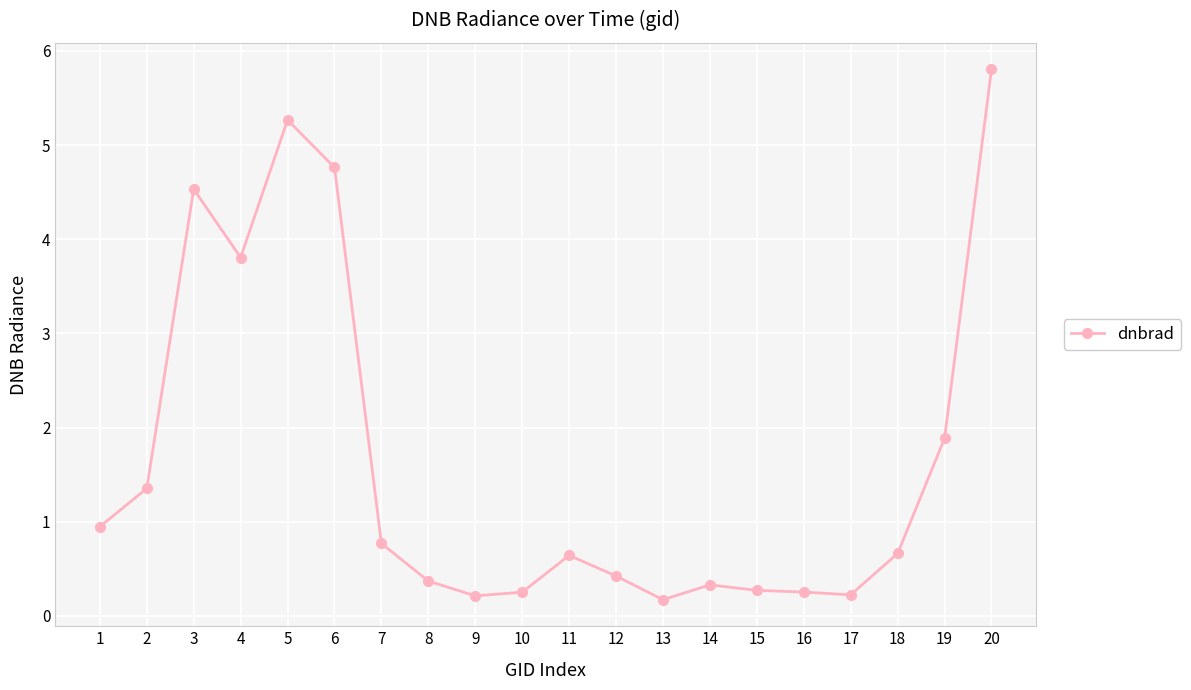

What is the sum of all values?

32.9